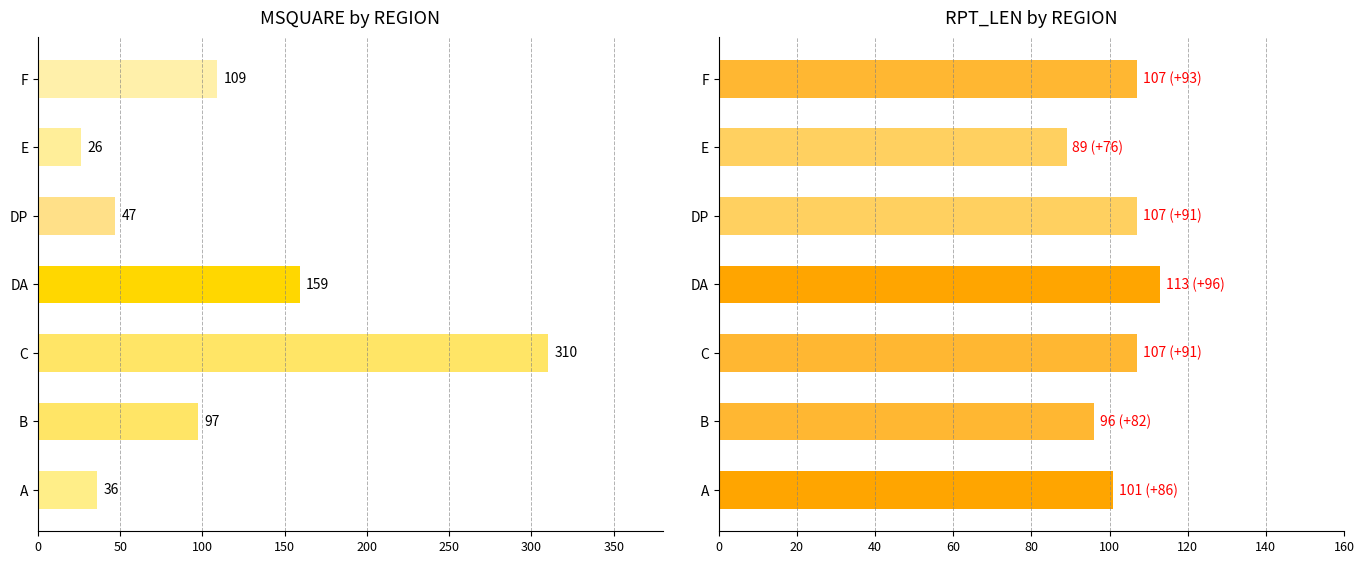

The RPT_LEN series shows 29 at F. True or false?

False